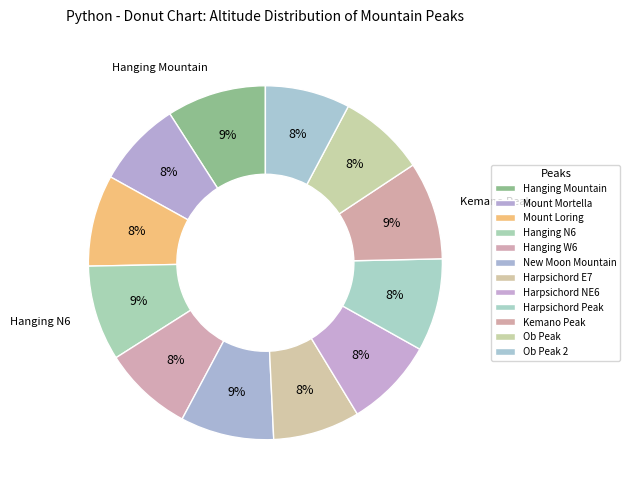

What is the total percentage of Ob Peak and Harpsichord E7?

15.9%